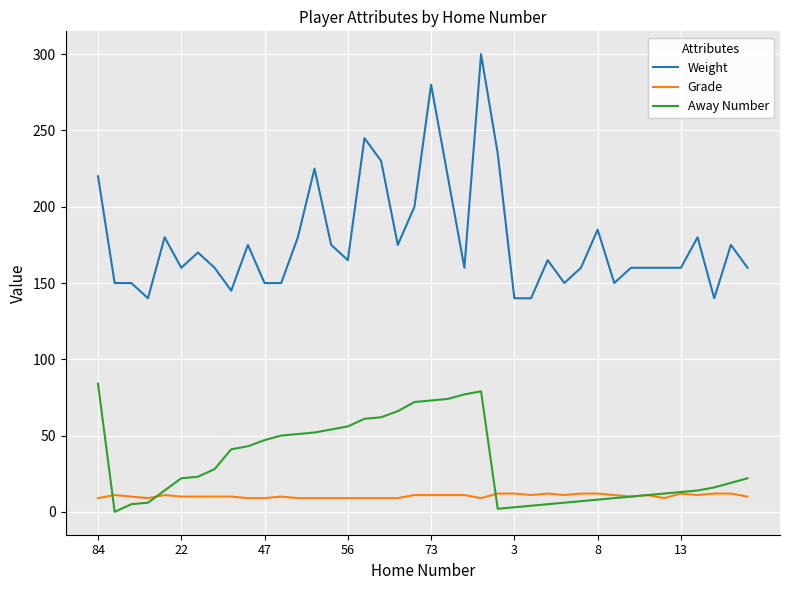

List the series in order of their peak value, highest first.

Weight, Away Number, Grade